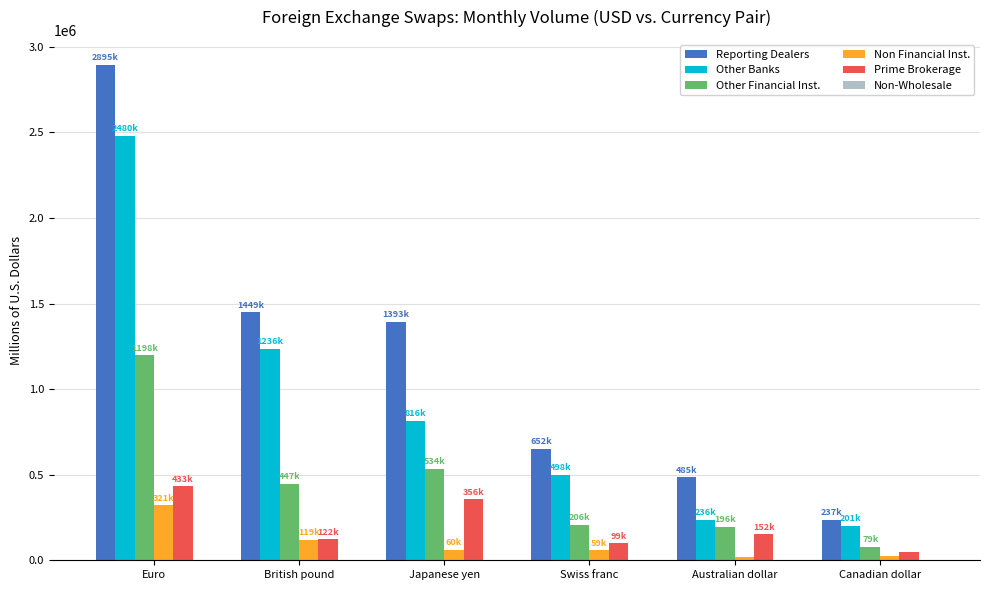

At which category does the chart reach its peak across all series?

Euro